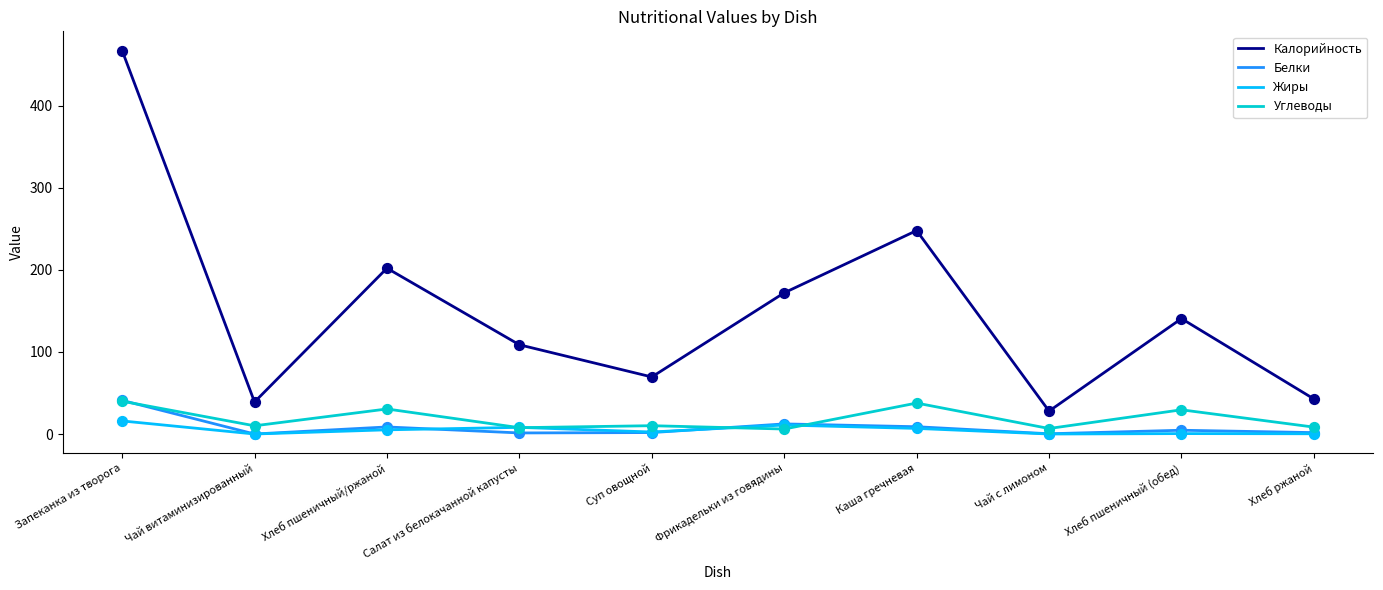

Is the value of Калорийность at Каша гречневая greater than the value of Жиры at Запеканка из творога?

Yes